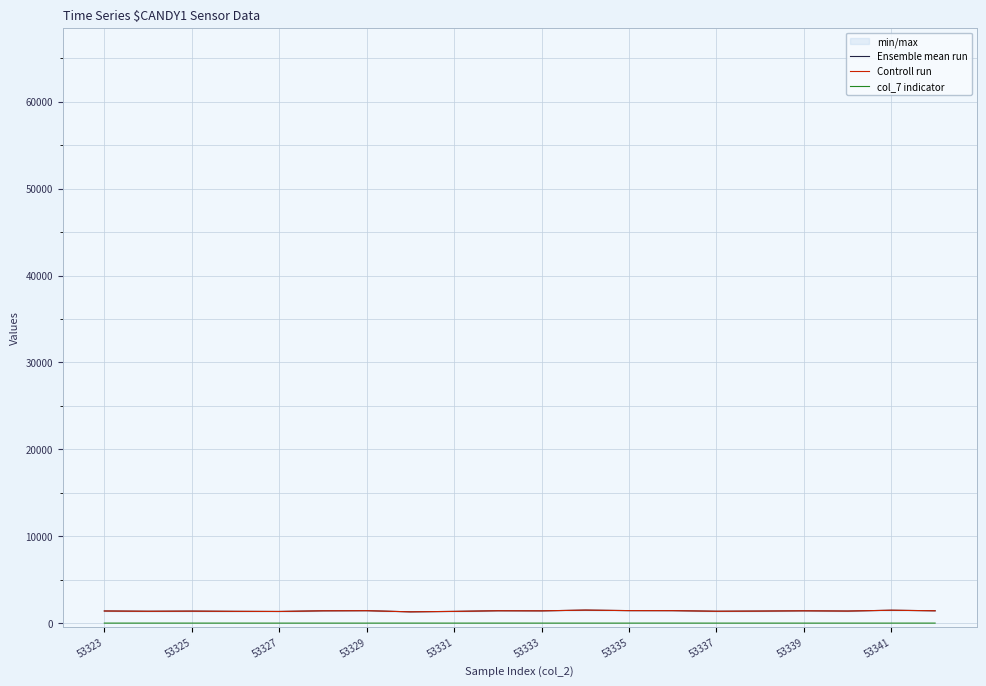

What is the average value of the Ensemble mean run series?

1399